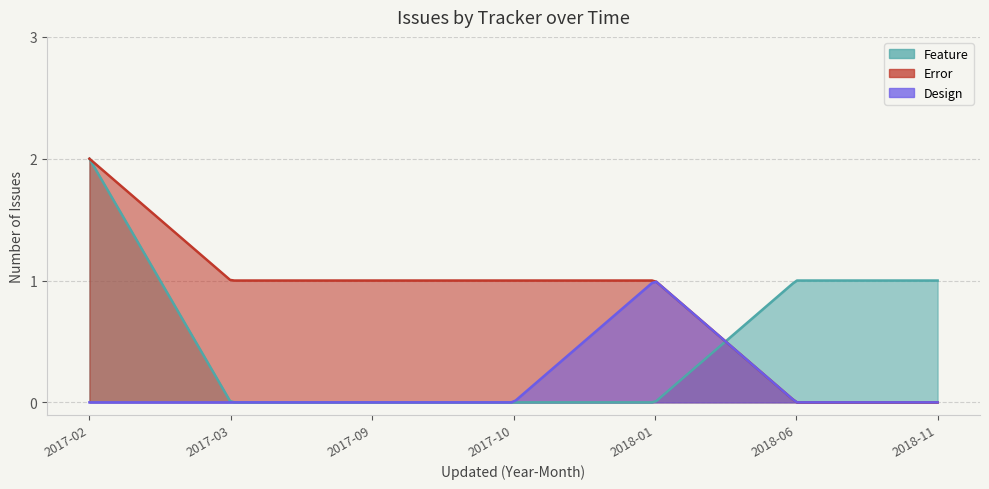

What are all the series names shown in the legend?

Feature, Error, Design